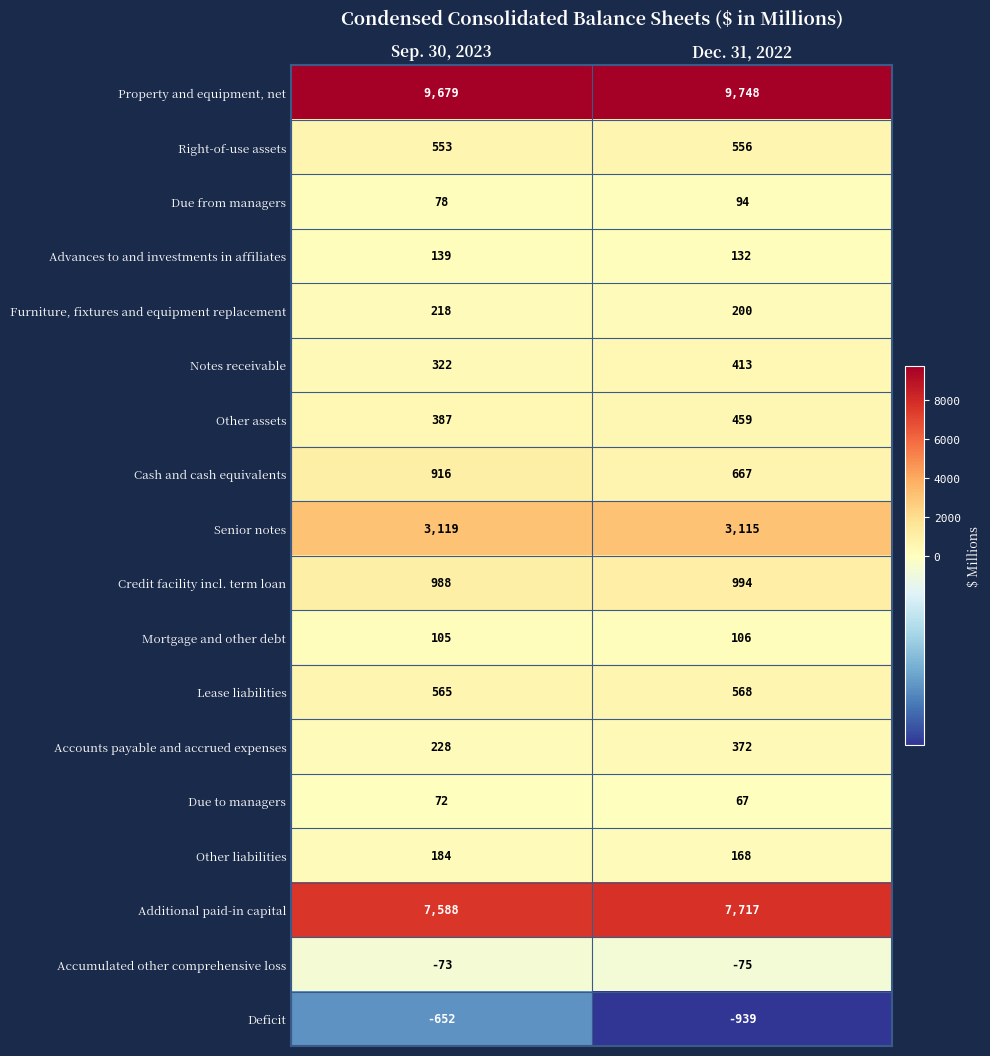

Which series has the widest spread of values?

Deficit